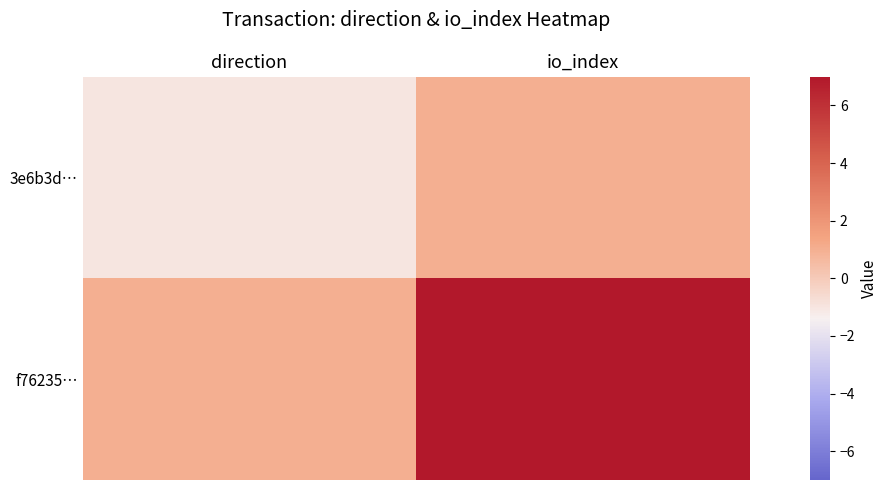

How many categories are shown in the chart?

2